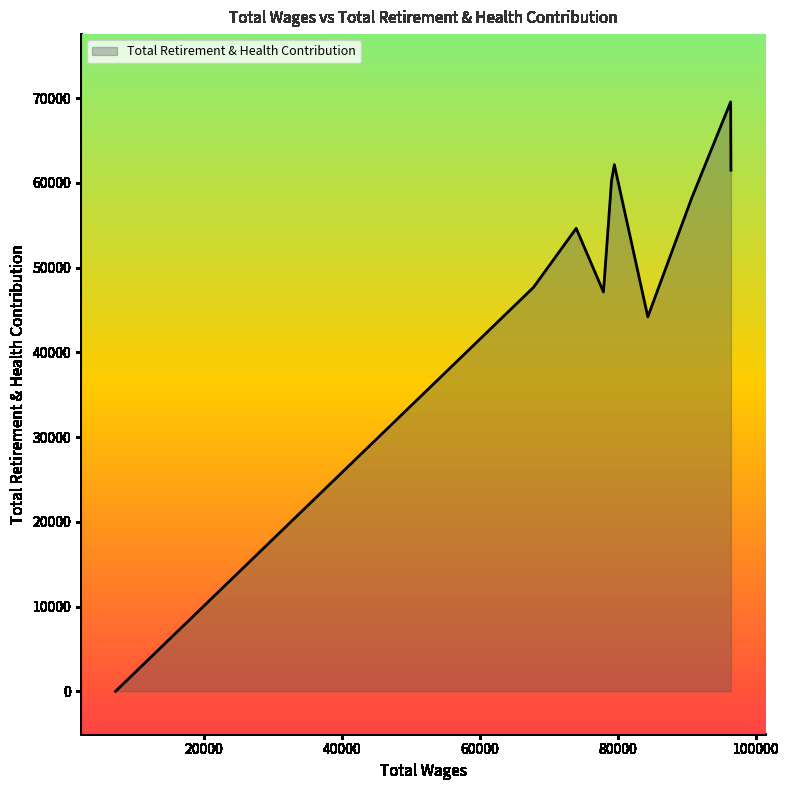

What is the difference between the second highest and minimum values?

62152